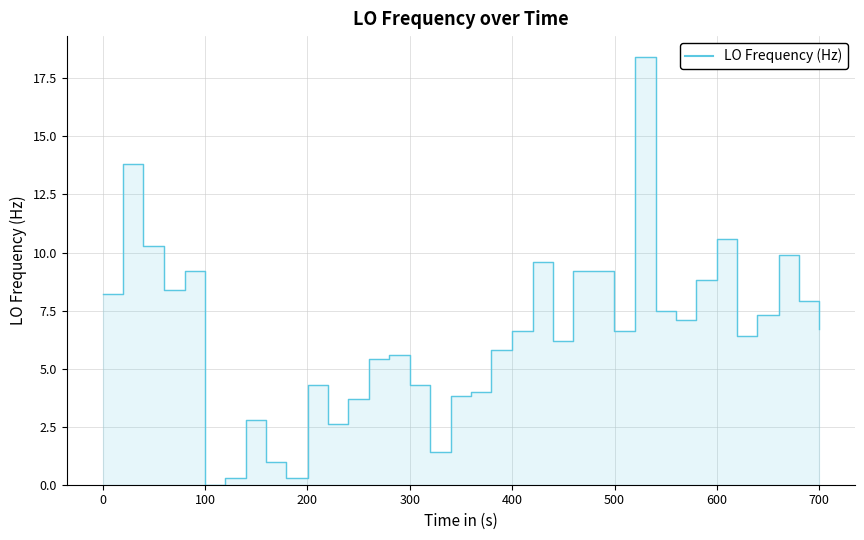

Does the chart display data point markers on the line(s)?

No